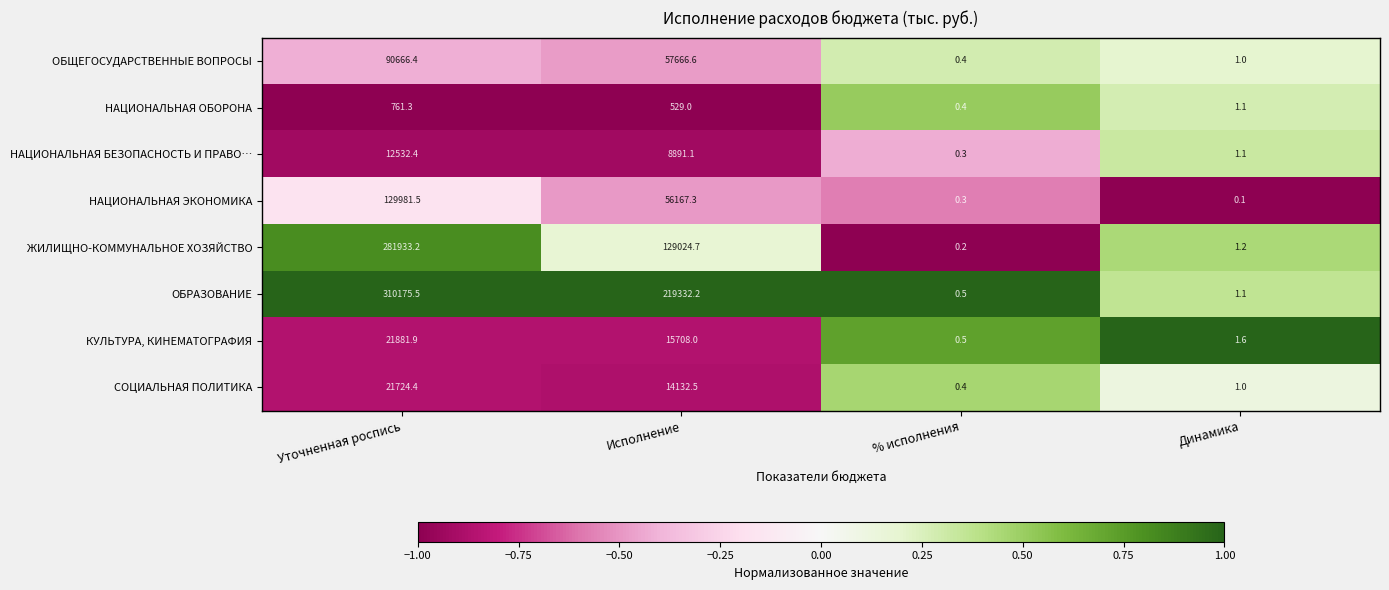

At which category does the chart reach its peak across all series?

Уточненная роспись